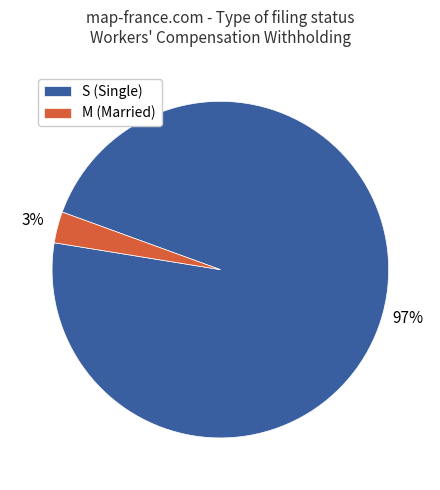

To the nearest percent, what portion does M (Married) represent?

3%